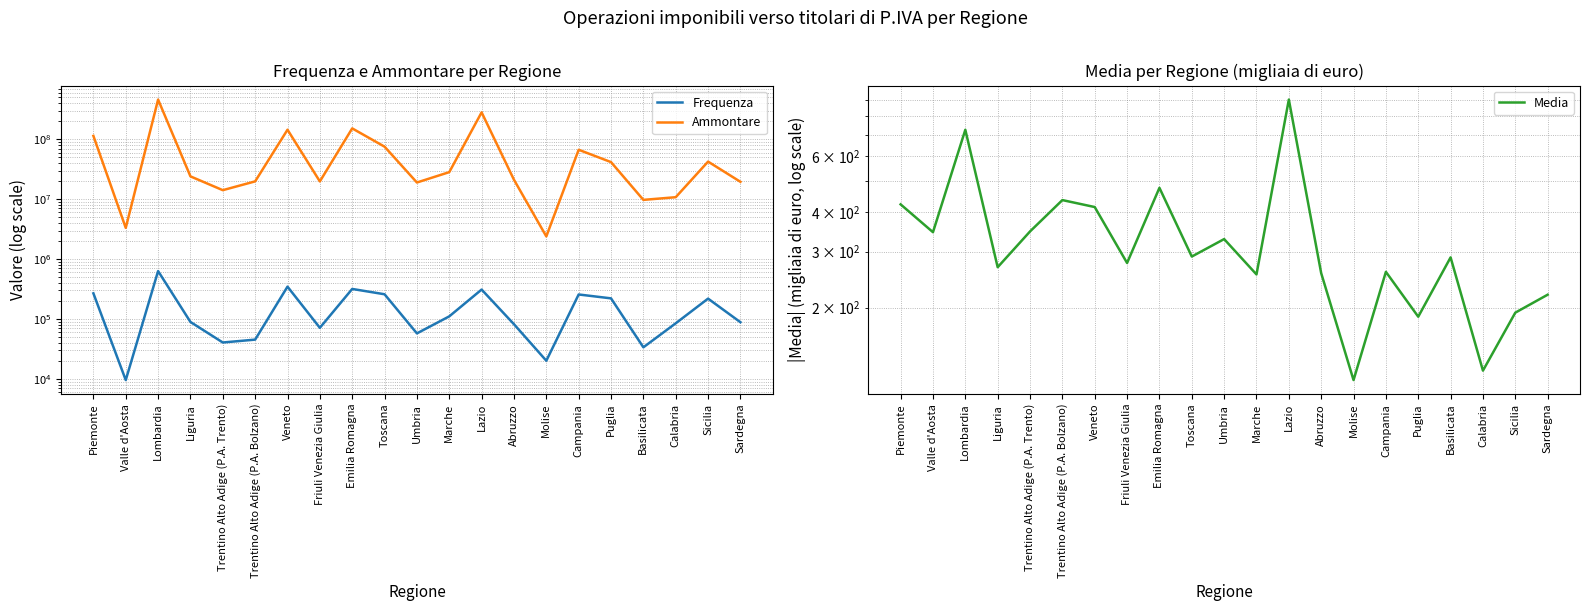

True or false: Ammontare has more than 1 interior local peaks.

True